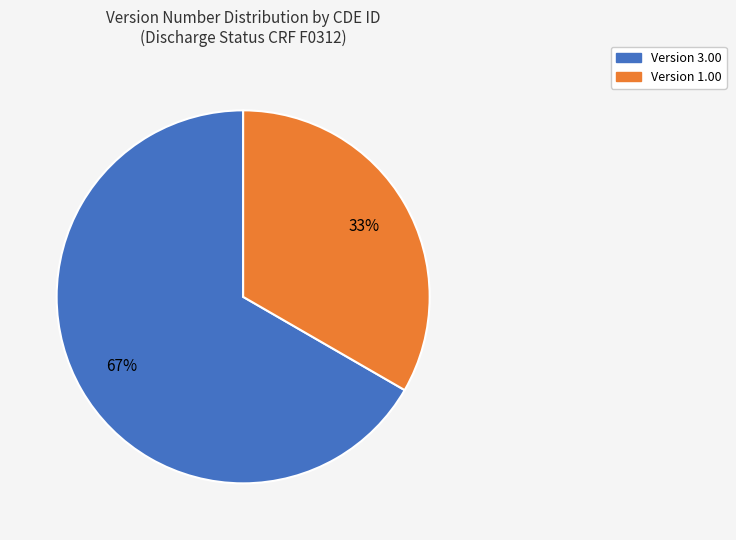

To the nearest percent, what is the average slice percentage?

50%